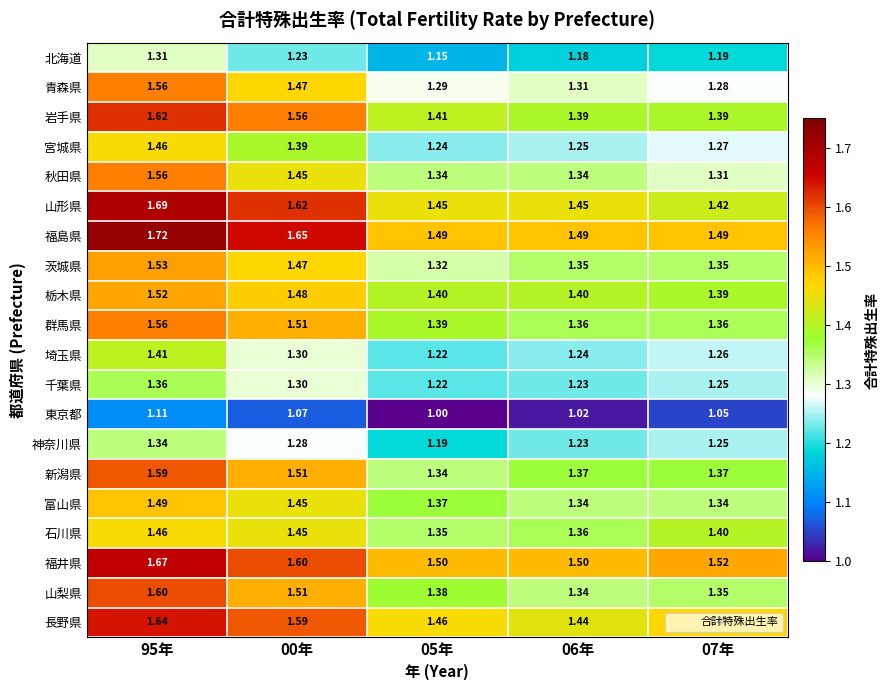

What is the total value across all series at 07年?

26.7